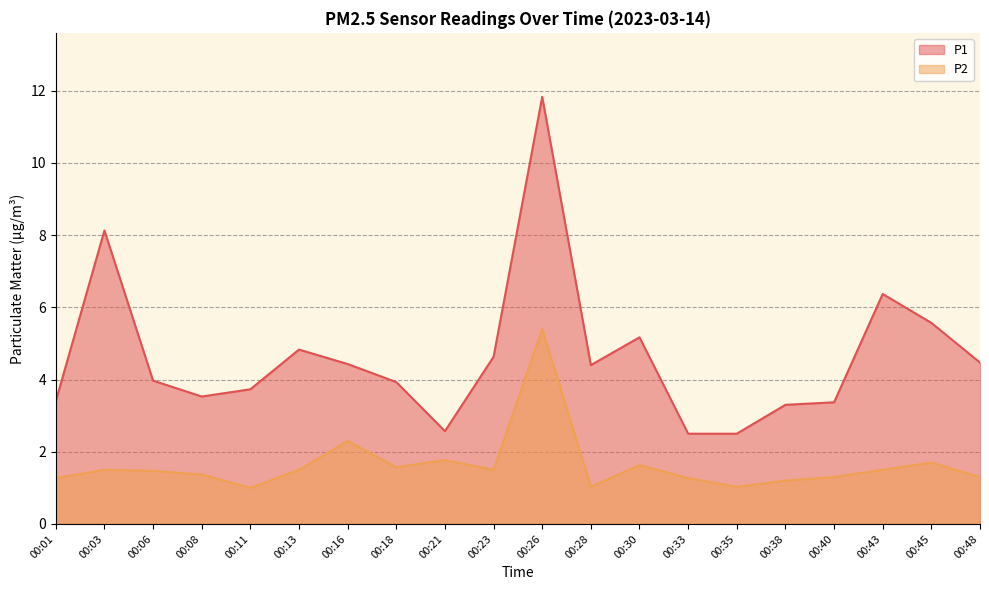

What is the approximate value of P2 at 00:28?

1.0